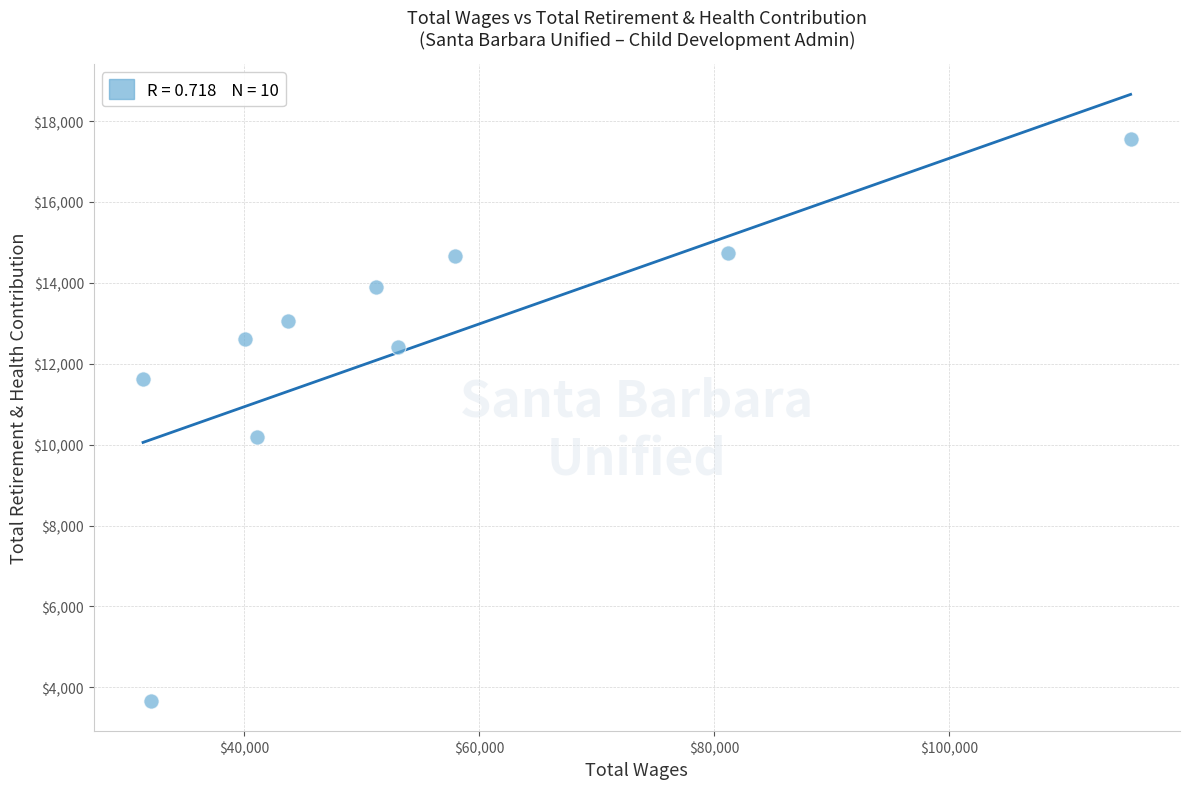

What Y value in the scatter plot is closest to 10616?

10190